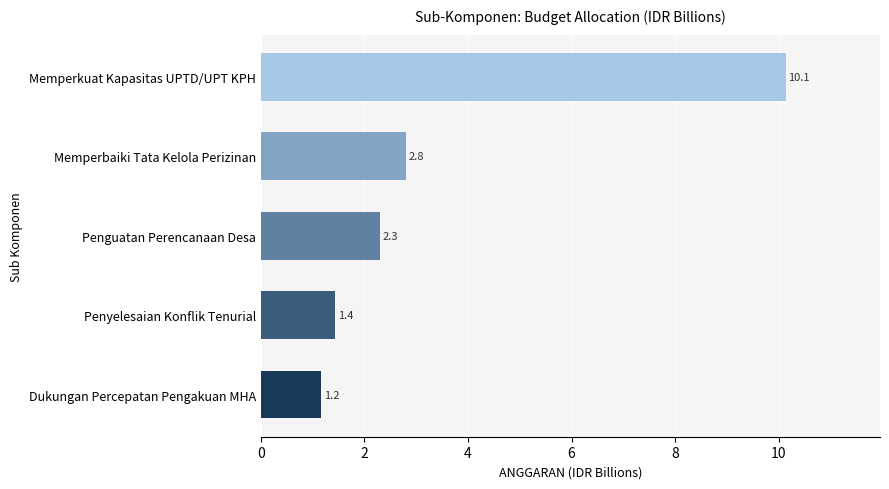

What is the difference between the second highest and minimum values?

1.6